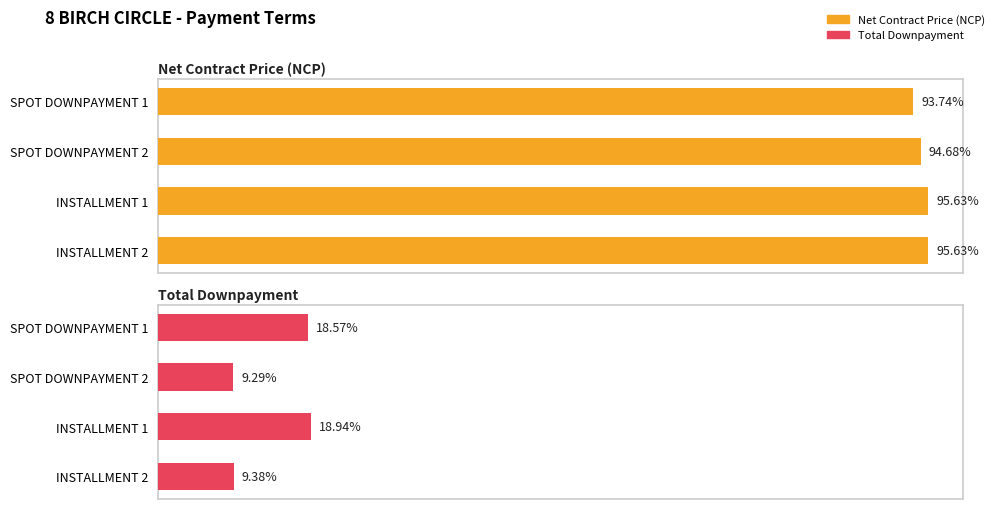

The value of Net Contract Price (NCP) at SPOT DOWNPAYMENT 1 is 87872539.3. True or false?

False